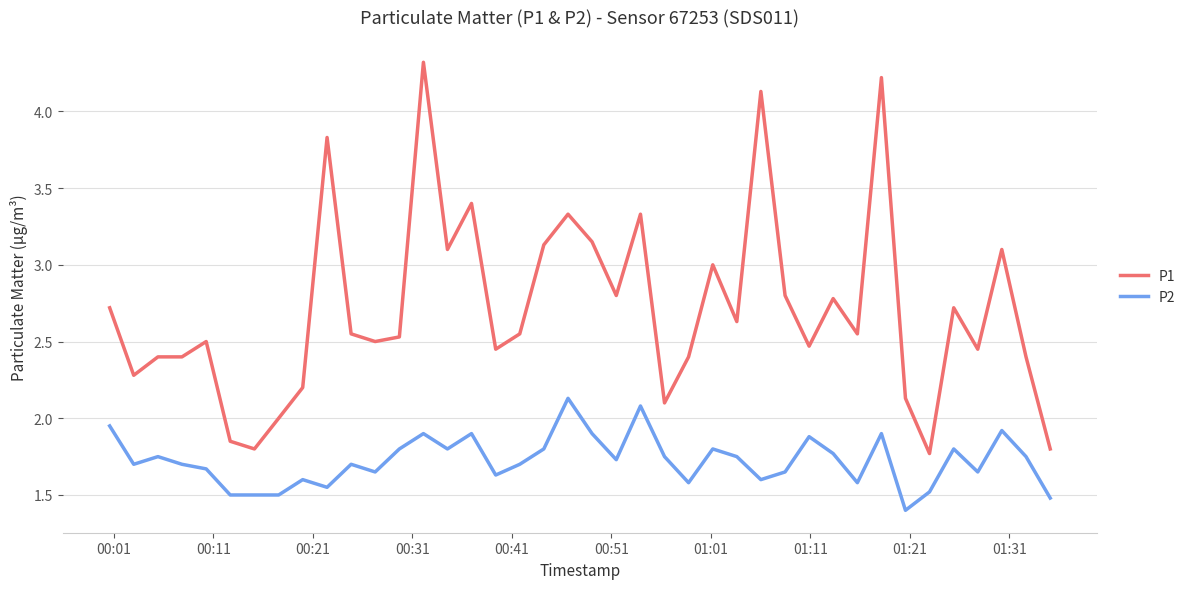

Which series has the largest range (max minus min)?

P1